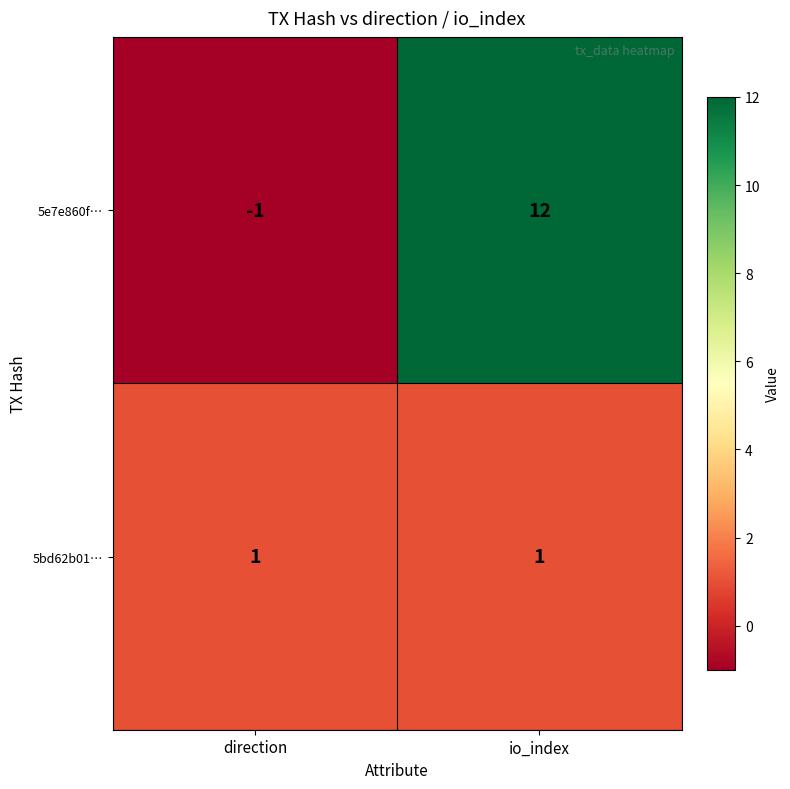

Which series has the widest spread of values?

5e7e860f…